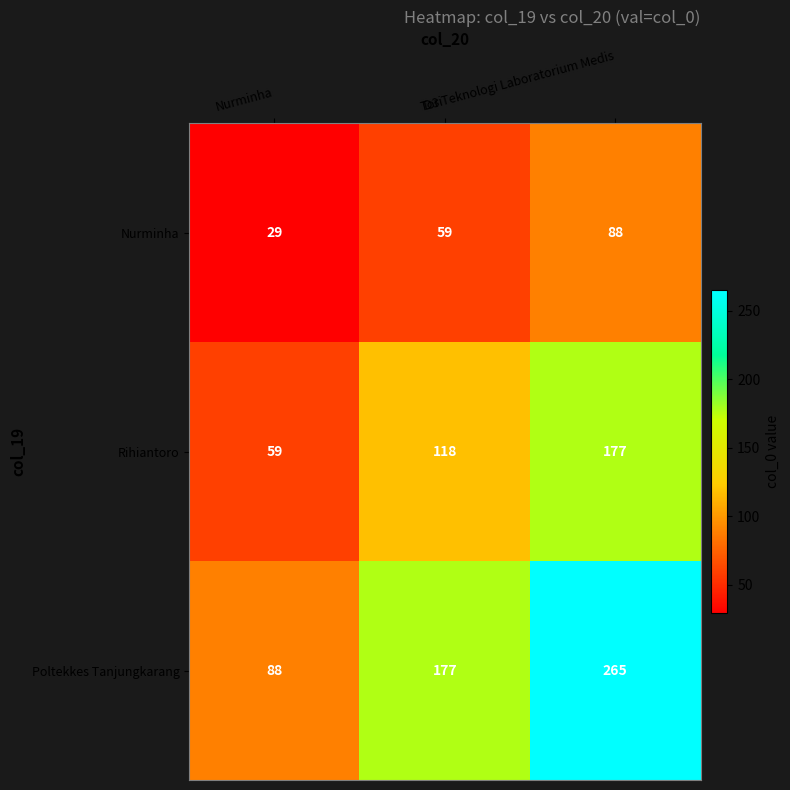

Between Nurminha and D3 Teknologi Laboratorium Medis, which series saw the biggest shift?

Poltekkes Tanjungkarang